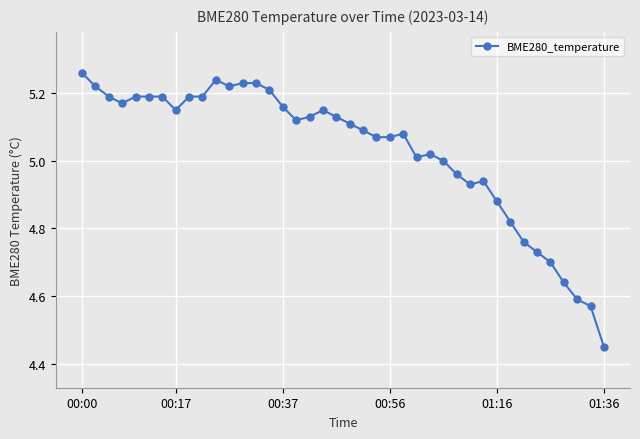

What is the sum of all values?

201.2